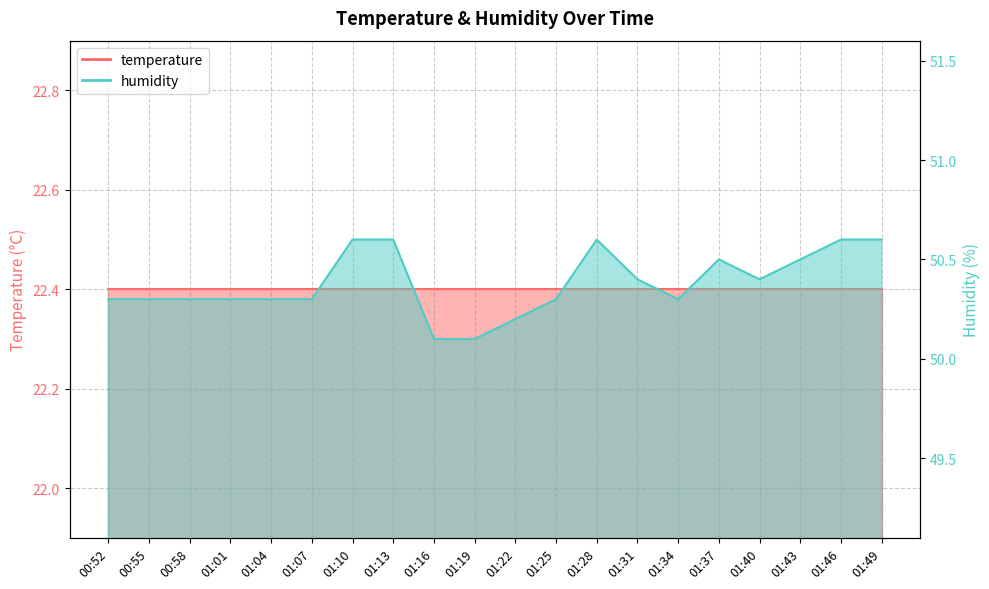

At which label is the value closest to 50?

01:16